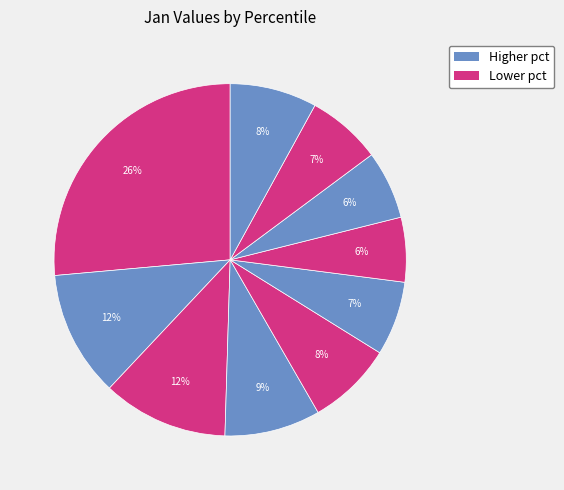

To the nearest percent, what is the difference between the largest and smallest slice percentages?

20%